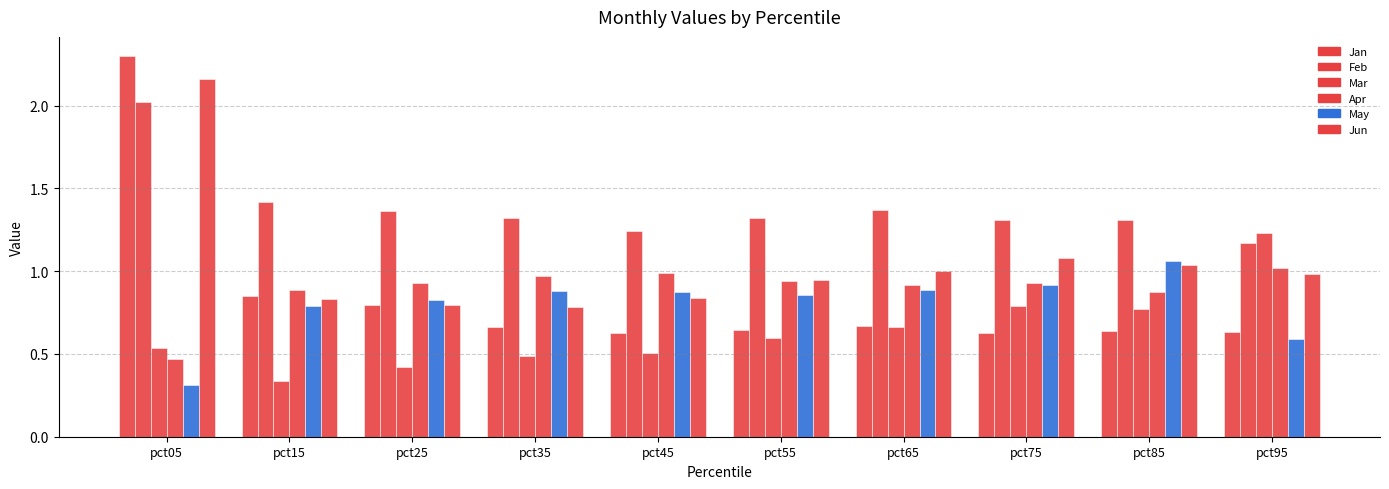

How many bars are there in total?

60